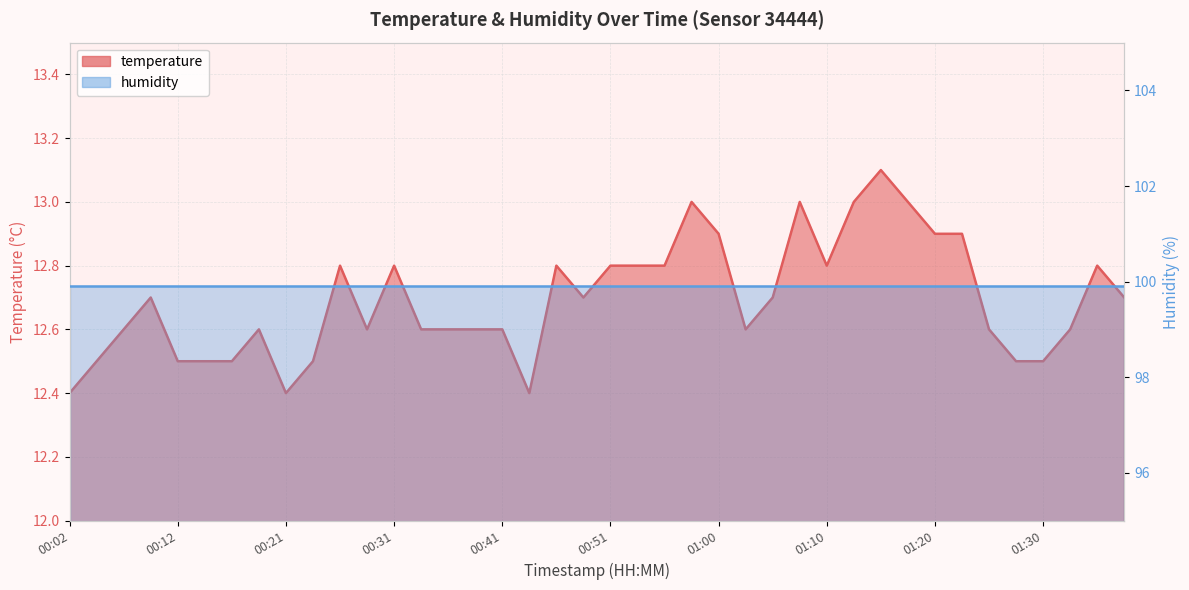

At which category does the chart reach its minimum across all series?

00:02